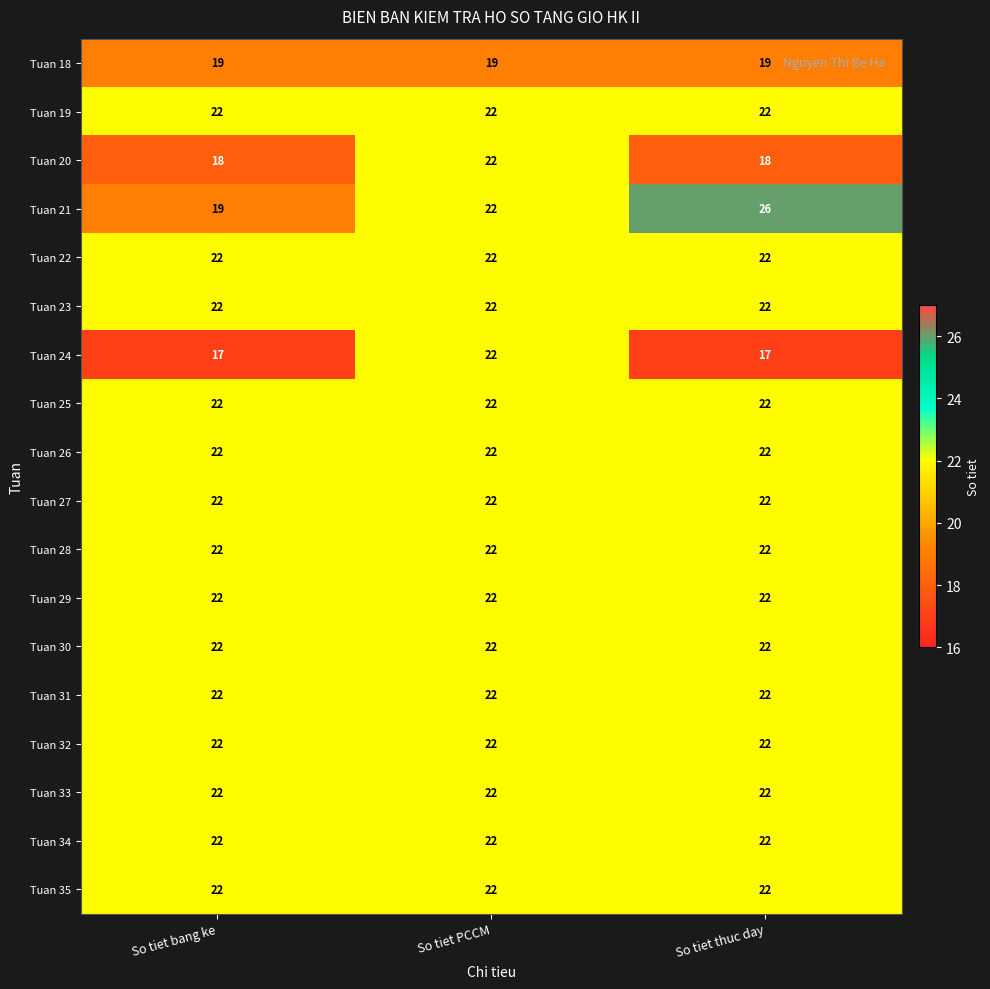

Which series has the largest range (max minus min)?

Tuan 21